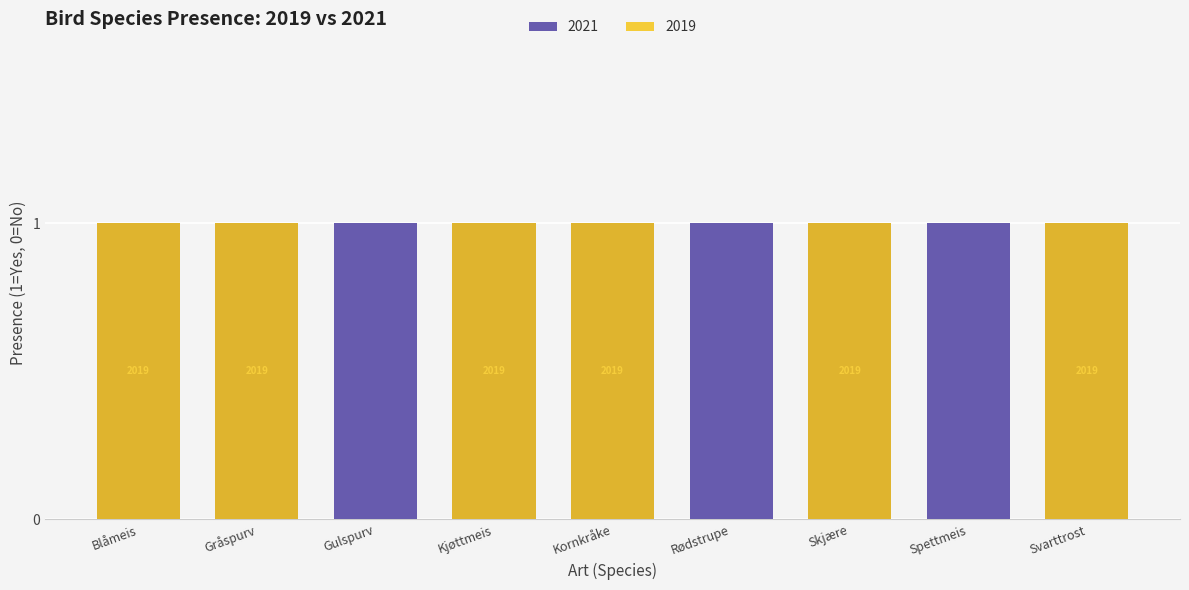

What is the ratio of the value at Skjære to the value at Blåmeis?

1.0